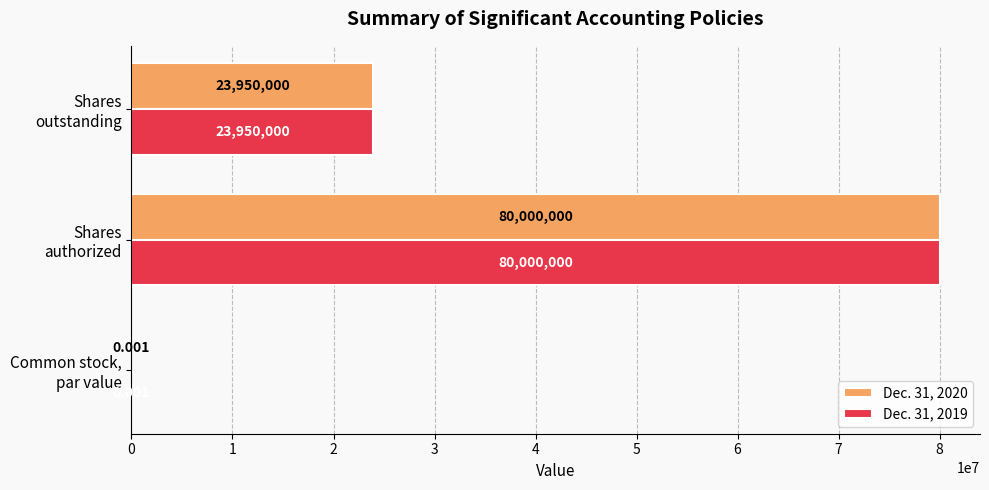

Where is Dec. 31, 2019 nearest to the value 40000000?

Shares
outstanding